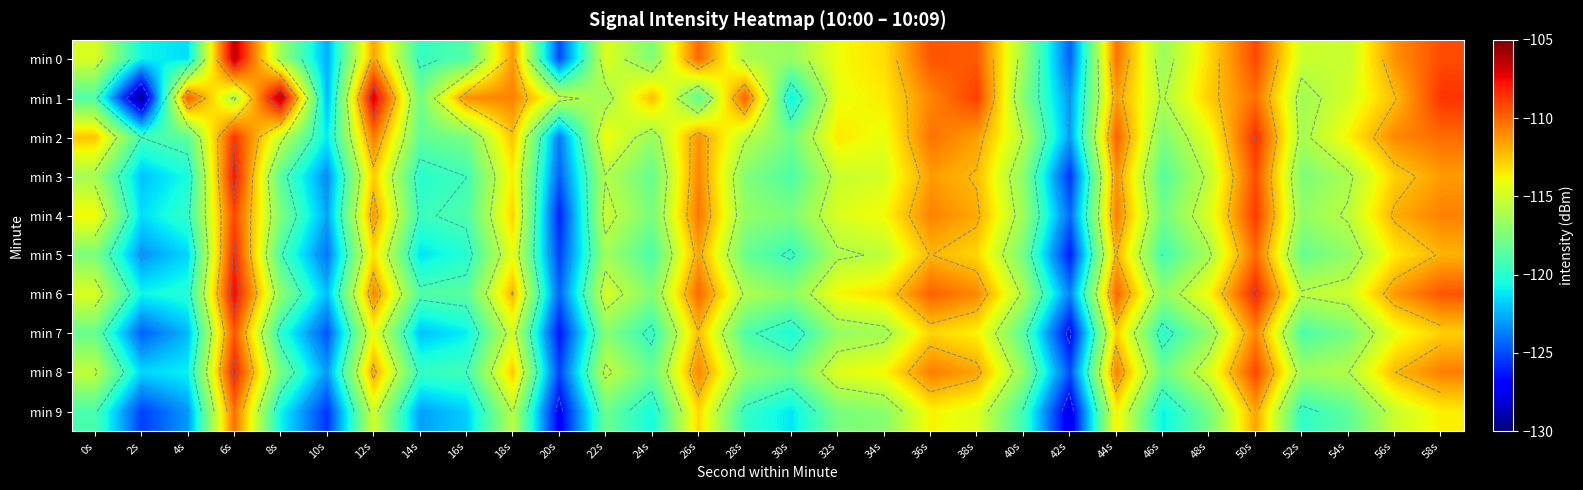

List the labels in order of min 0 value, smallest first.

20s, 42s, 10s, 4s, 2s, 14s, 16s, 24s, 30s, 46s, 40s, 8s, 28s, 54s, 52s, 0s, 22s, 32s, 34s, 48s, 12s, 18s, 56s, 44s, 26s, 38s, 36s, 58s, 50s, 6s